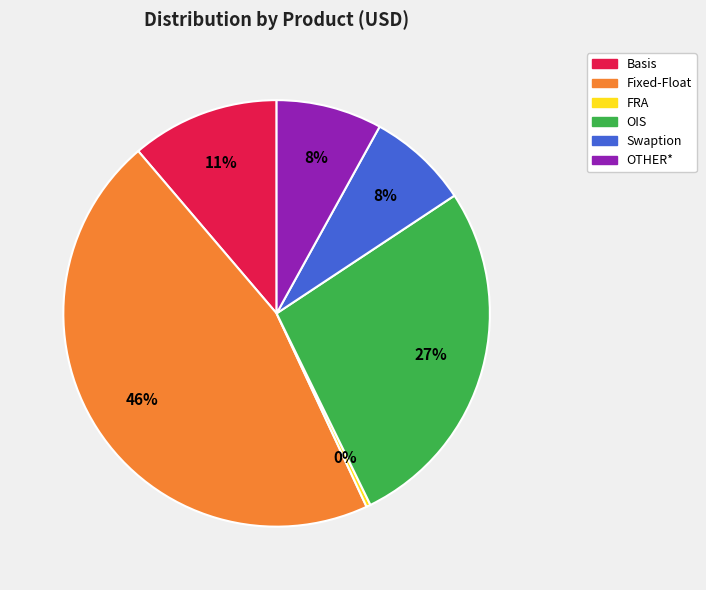

Is it true that Basis is 18% of the pie?

False